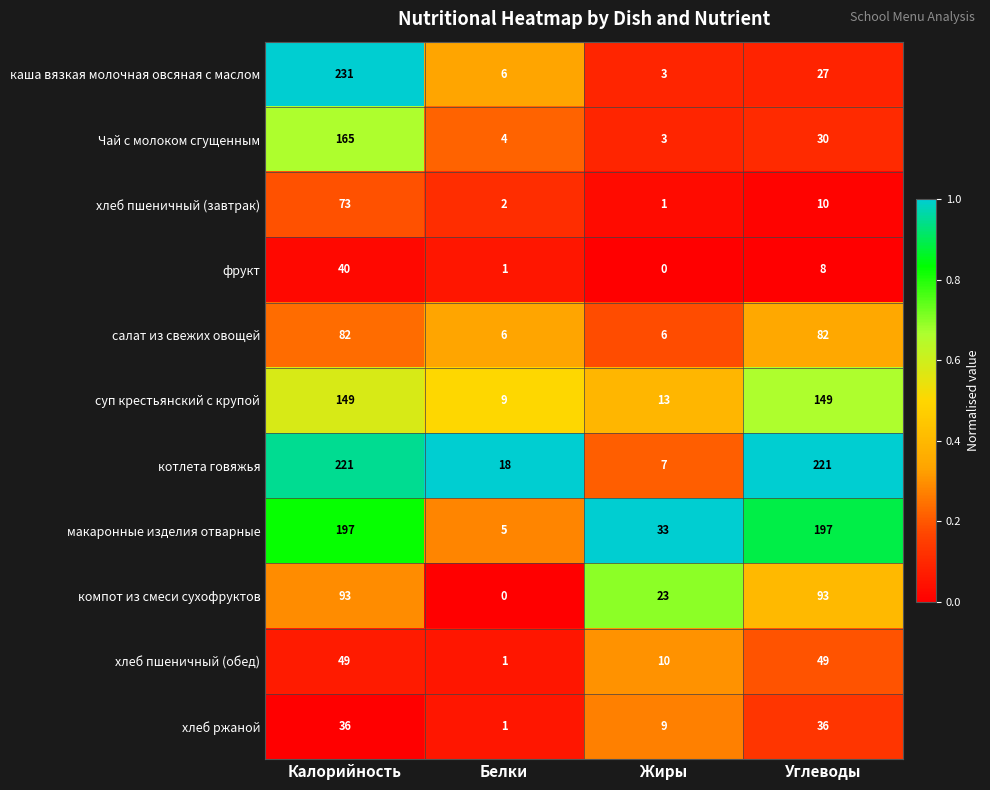

Is it true that макаронные изделия отварные equals 5 at Белки?

True